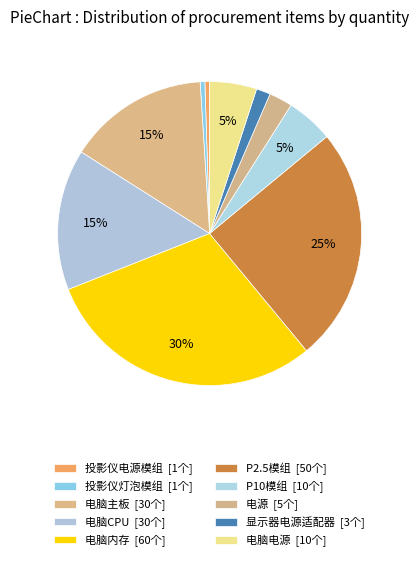

To the nearest percent, what percentage of the pie is 电脑电源?

5%